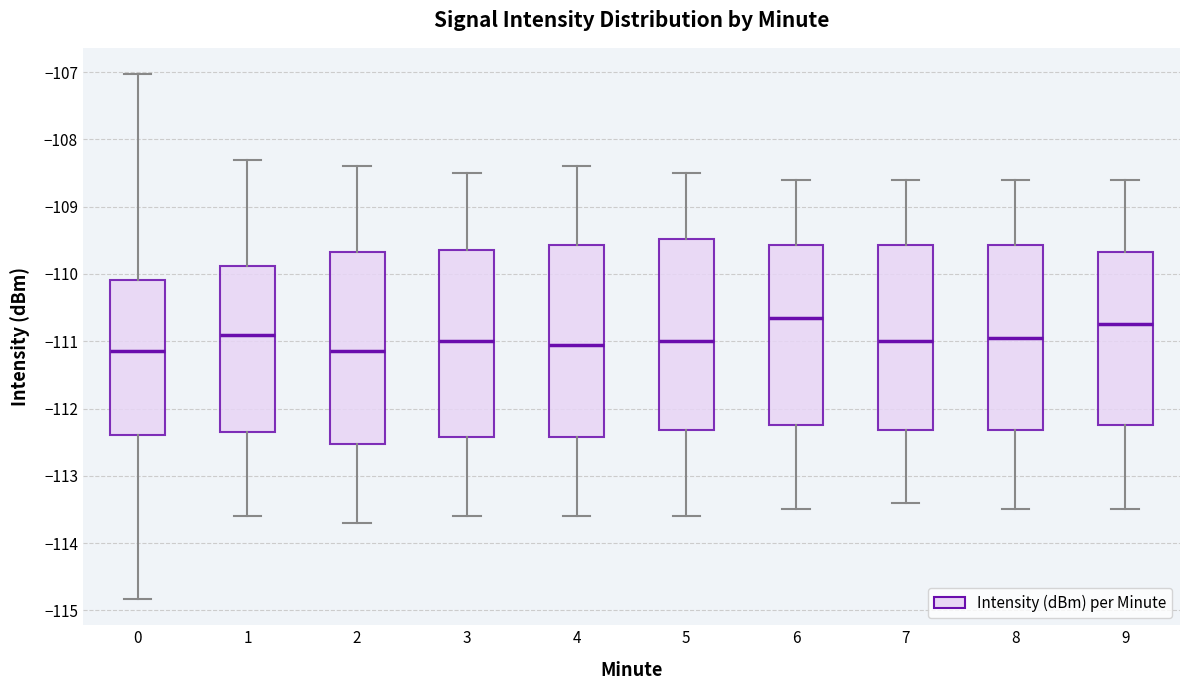

Reading left to right, transcribe this box plot: for each box, give where its median line is, the range the box spans, and where its two whiskers end, as read against the y-axis. The values are not printed on the chart, so give them approximately, as read against the axis.

0: median -111.1, box -112.4 to -110.1, whiskers -114.8 to -107.0
1: median -110.9, box -112.3 to -109.9, whiskers -113.6 to -108.3
2: median -111.1, box -112.5 to -109.7, whiskers -113.7 to -108.4
3: median -111.0, box -112.4 to -109.6, whiskers -113.6 to -108.5
4: median -111.0, box -112.4 to -109.6, whiskers -113.6 to -108.4
5: median -111.0, box -112.3 to -109.5, whiskers -113.6 to -108.5
6: median -110.6, box -112.2 to -109.6, whiskers -113.5 to -108.6
7: median -111.0, box -112.3 to -109.6, whiskers -113.4 to -108.6
8: median -110.9, box -112.3 to -109.6, whiskers -113.5 to -108.6
9: median -110.7, box -112.2 to -109.7, whiskers -113.5 to -108.6